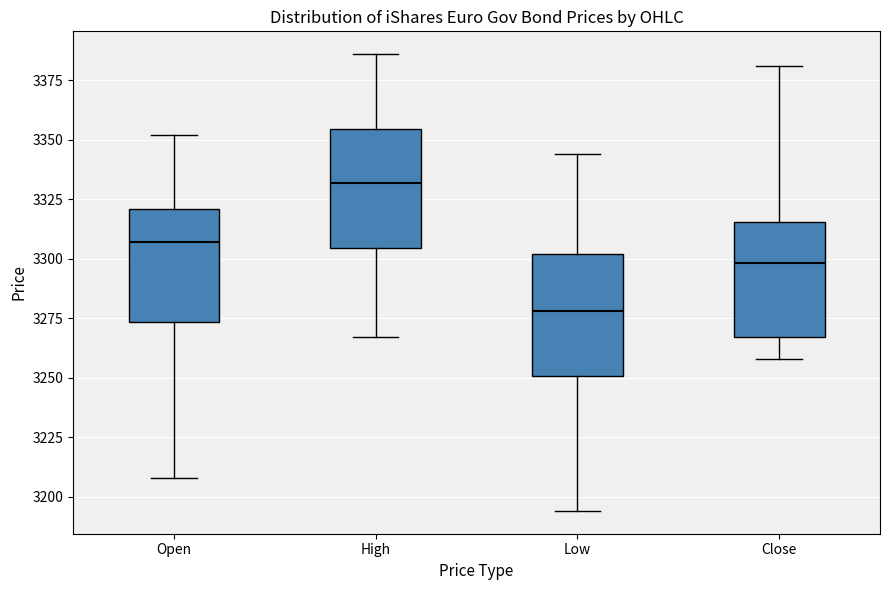

Which box's median line is the highest?

High